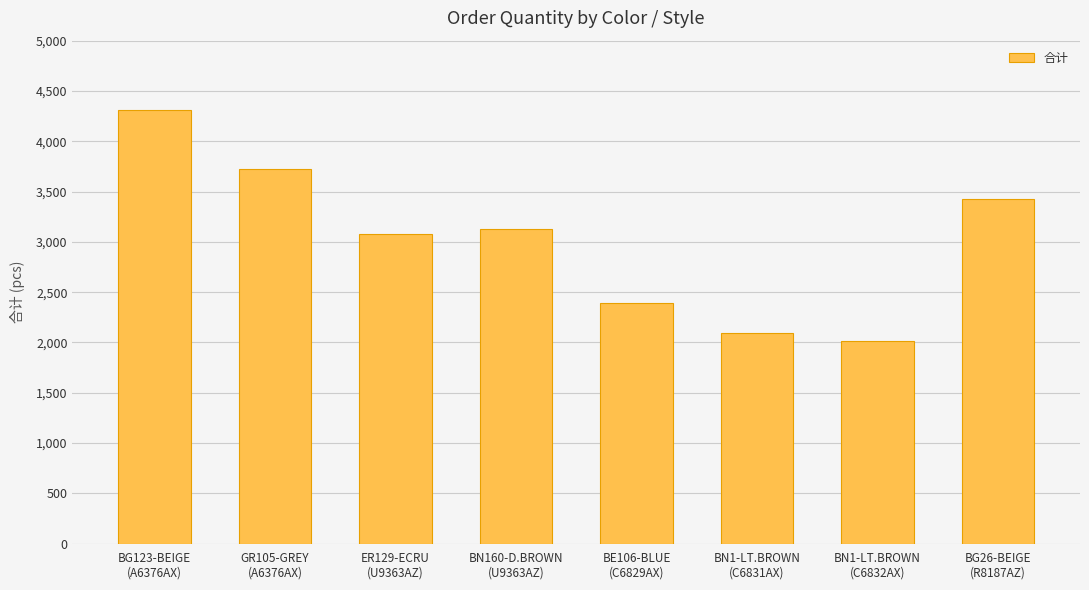

What is the label of the 2nd bar from the left?

GR105-GREY
(A6376AX)